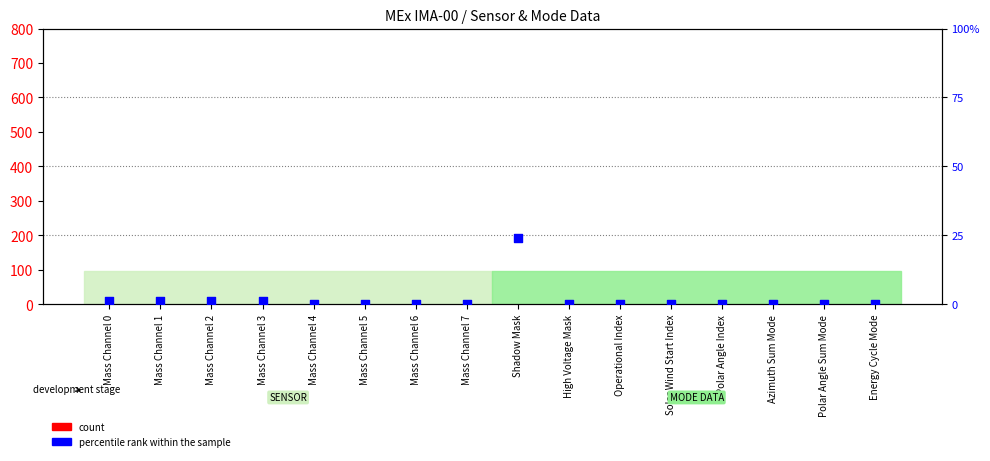

Which series has the largest total across all categories?

percentile rank within the sample